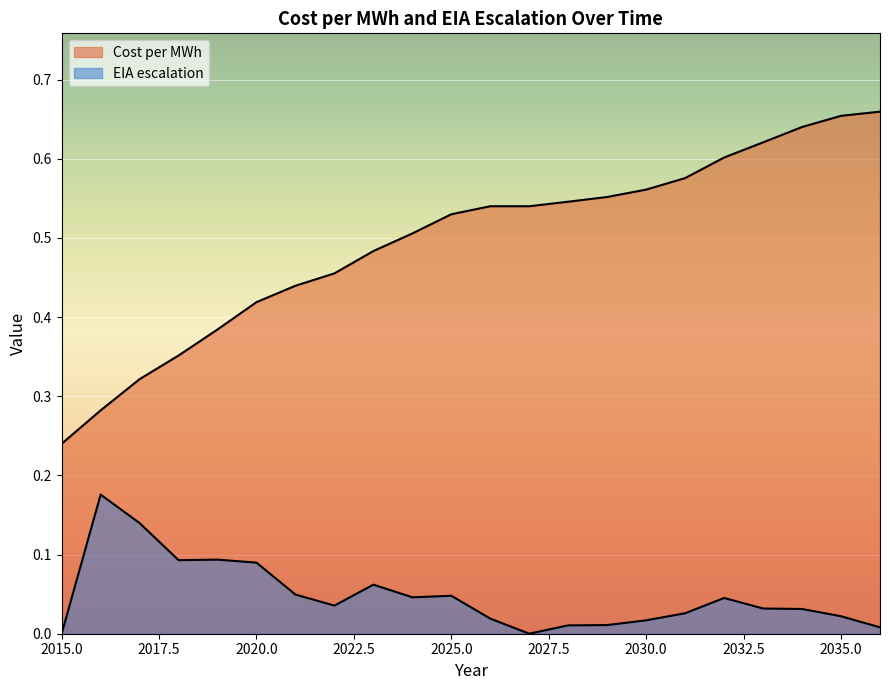

What is the highest value of the Cost per MWh series?

0.7